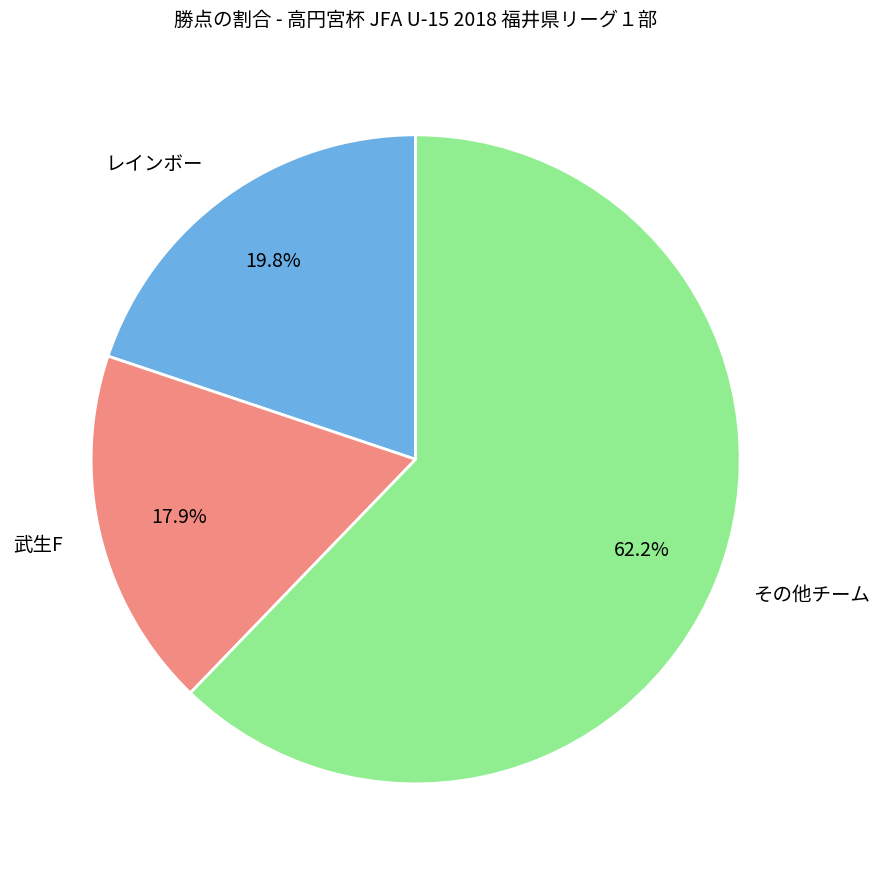

Rank the categories by value from lowest to highest.

武生F, レインボー, その他チーム